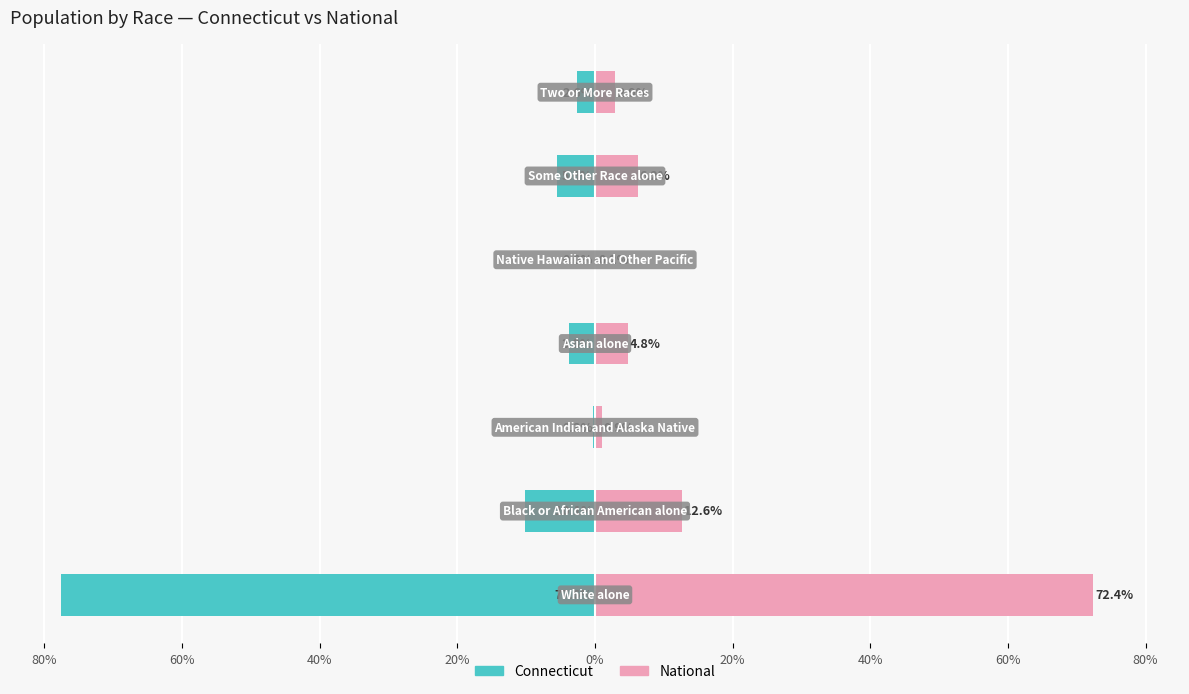

What is the difference between the second highest and minimum values in the National series?

12.4